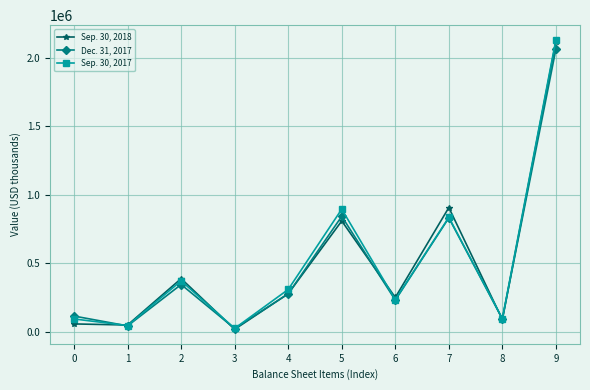

Which series changed the most between 5 and 6?

Sep. 30, 2017